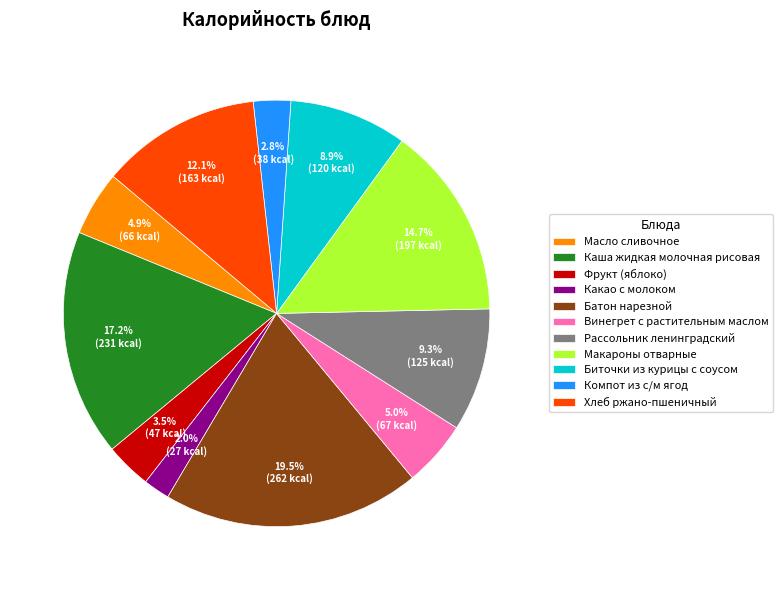

Count the number of slices in the pie.

11